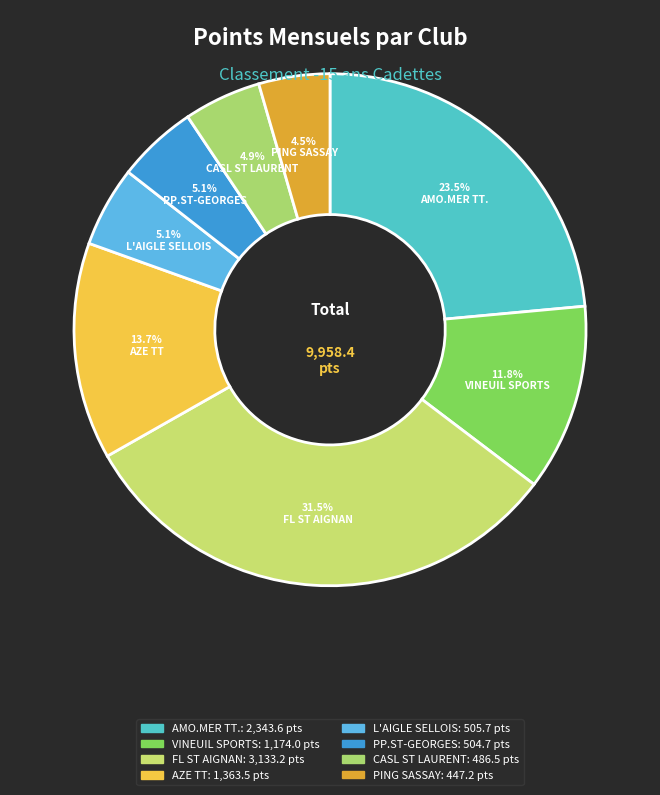

How many slices are in this pie chart?

8